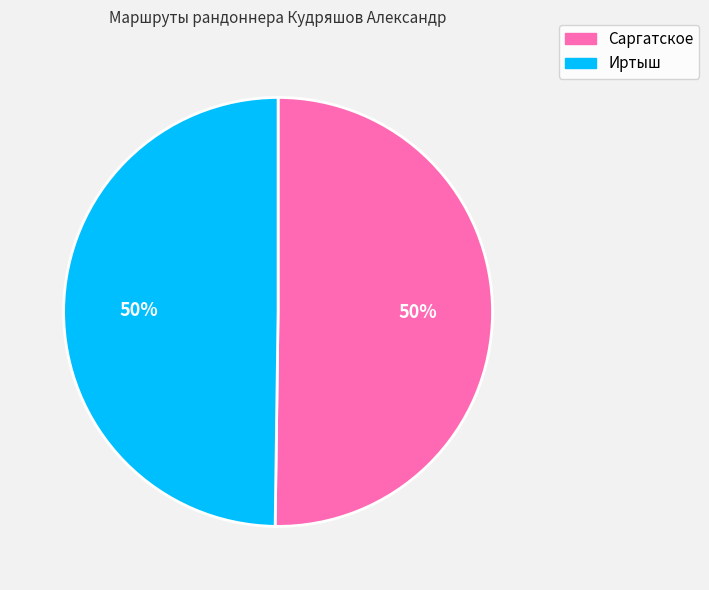

Is it true that Иртыш is 50% of the pie?

True